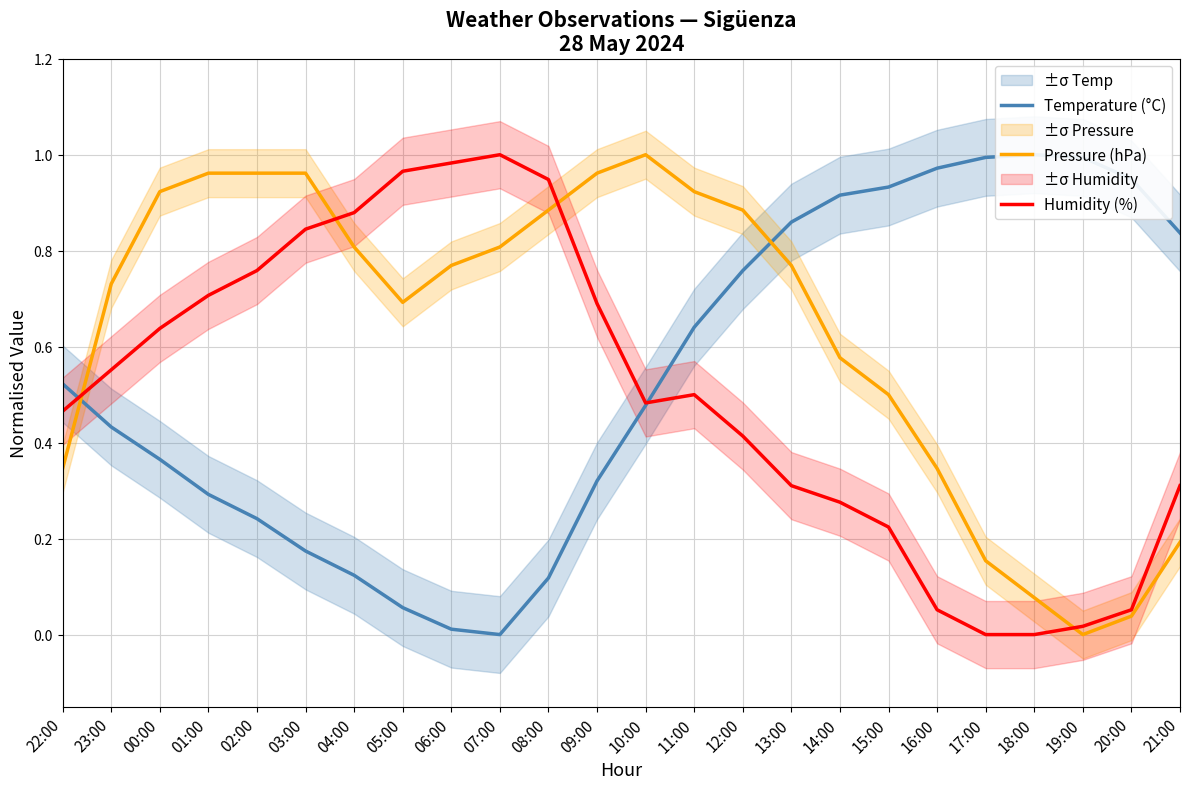

Which series changed the most between 07:00 and 12:00?

Temperature (°C)